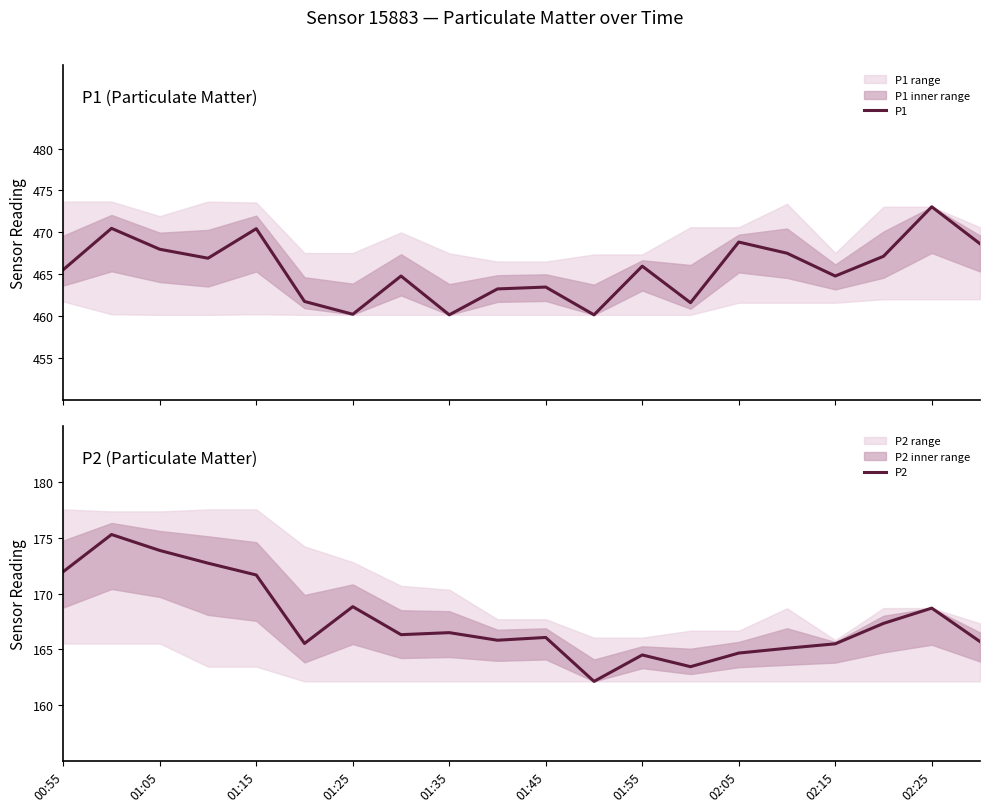

True or false: P1 has more than 1 interior local peaks.

True